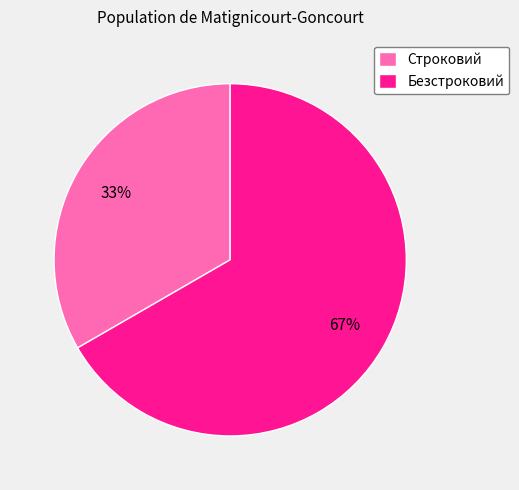

Rank the categories by value from highest to lowest.

Безстроковий, Строковий